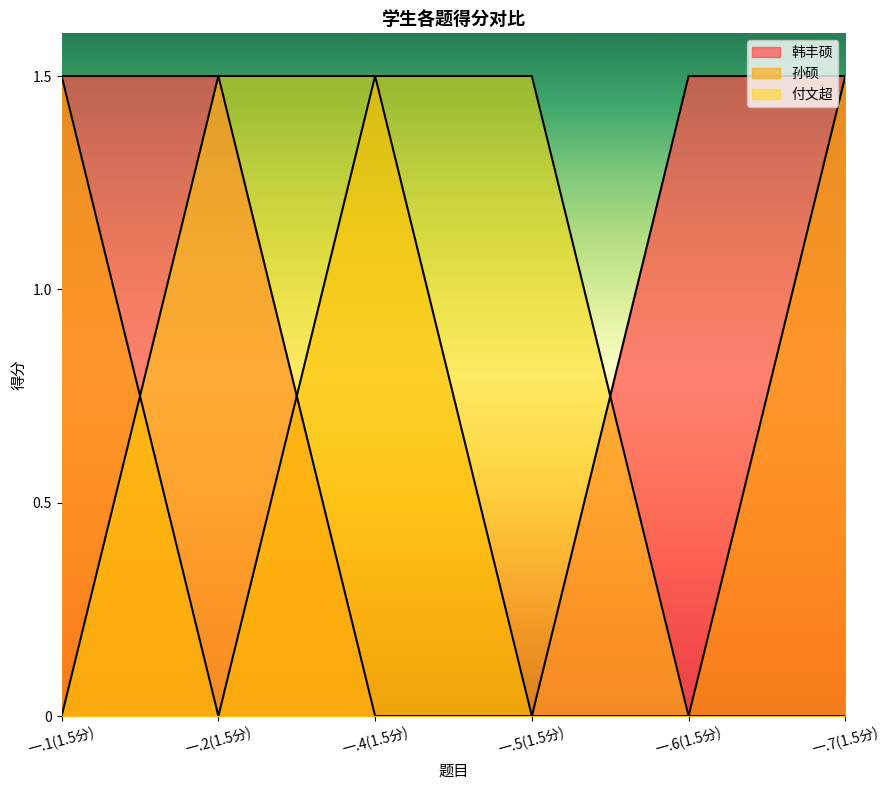

How many intersections are there between 韩丰硕 and 付文超?

1